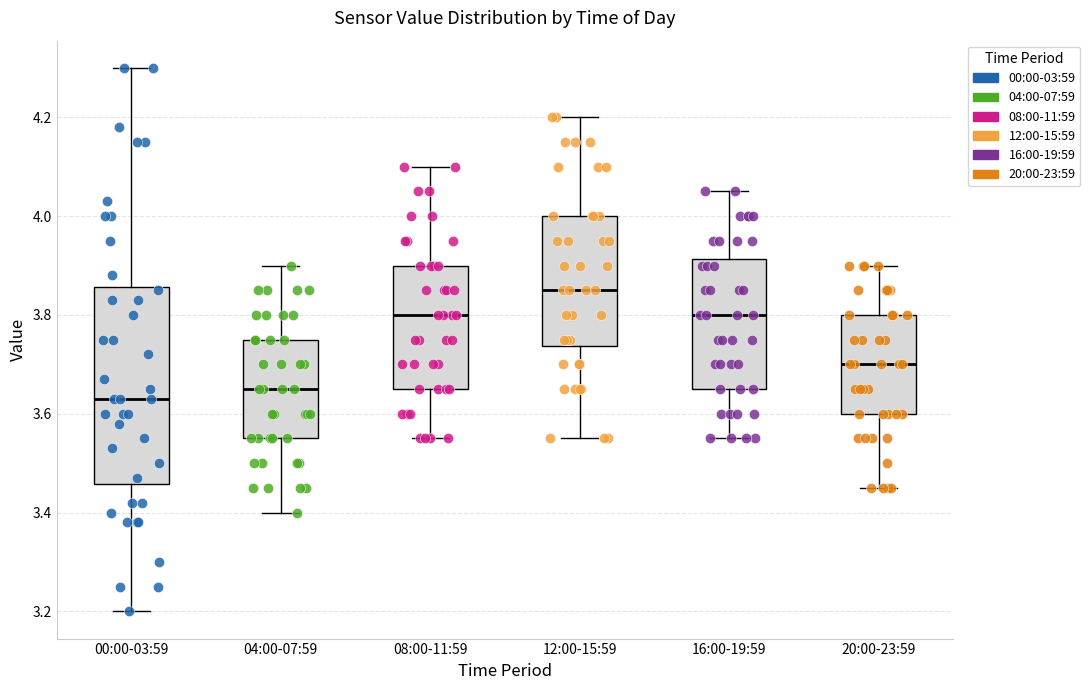

Comparing the boxes themselves (not the whiskers), which one is the tallest?

00:00-03:59